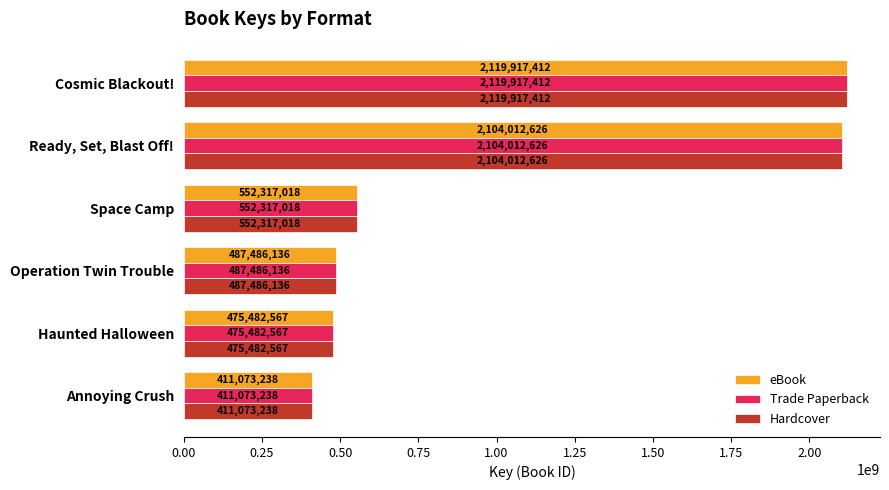

What is the lowest value of the eBook series?

411073238